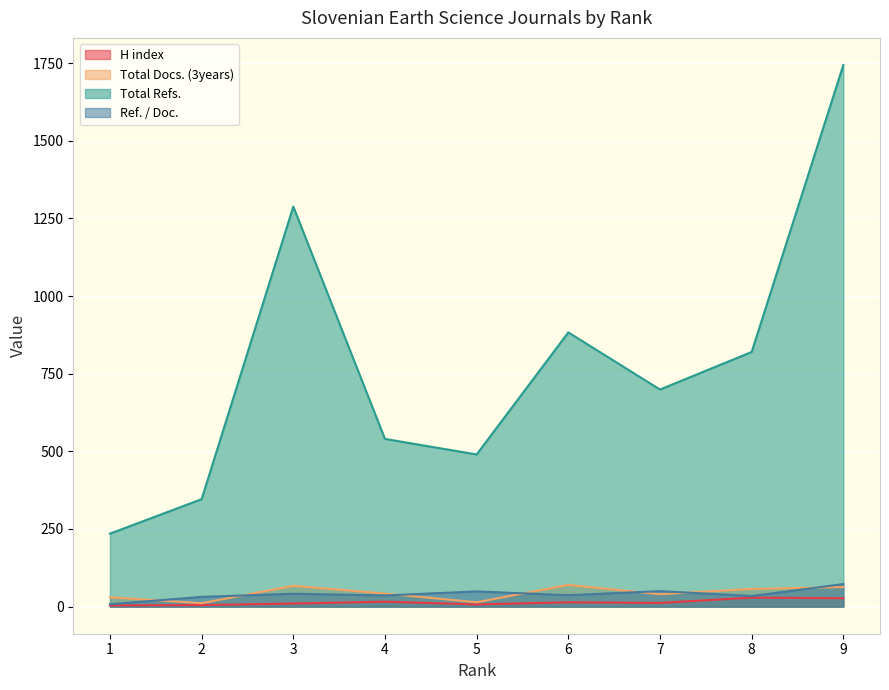

At how many categories does at least one series exceed 928?

2